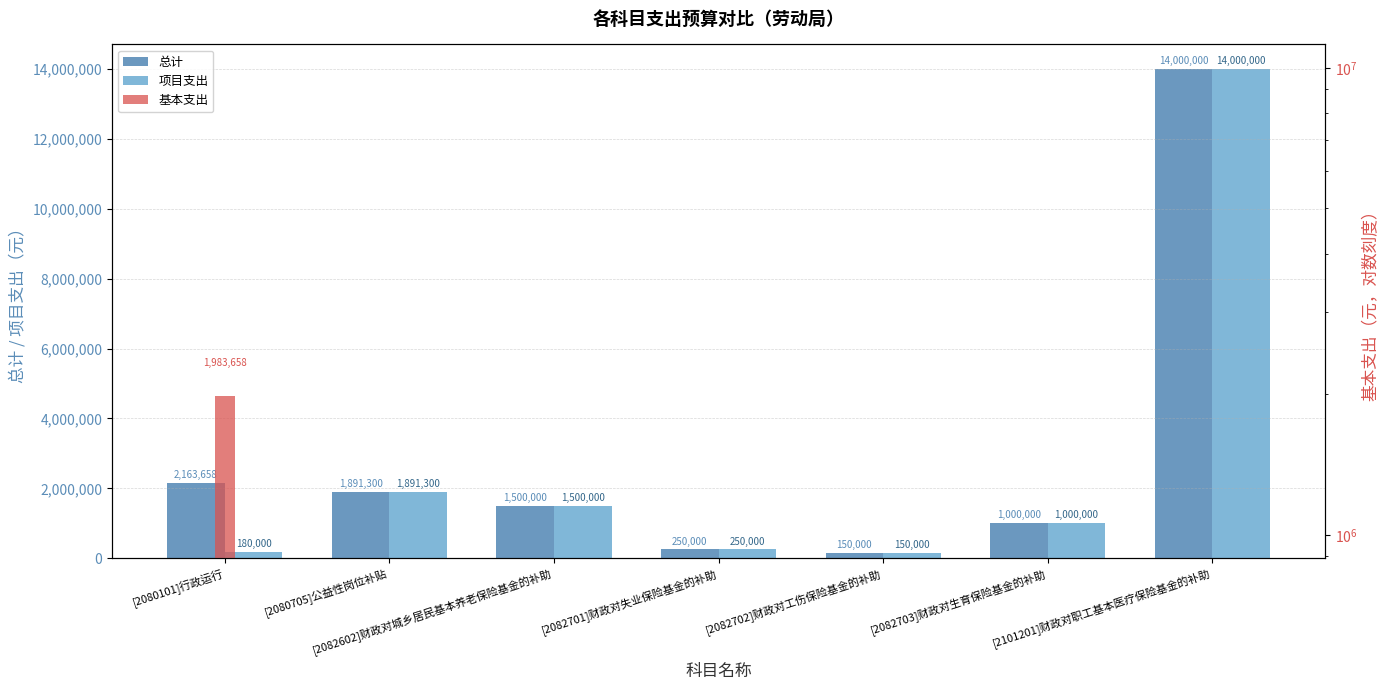

The 项目支出 series shows 1000000 at [2082703]财政对生育保险基金的补助. True or false?

True